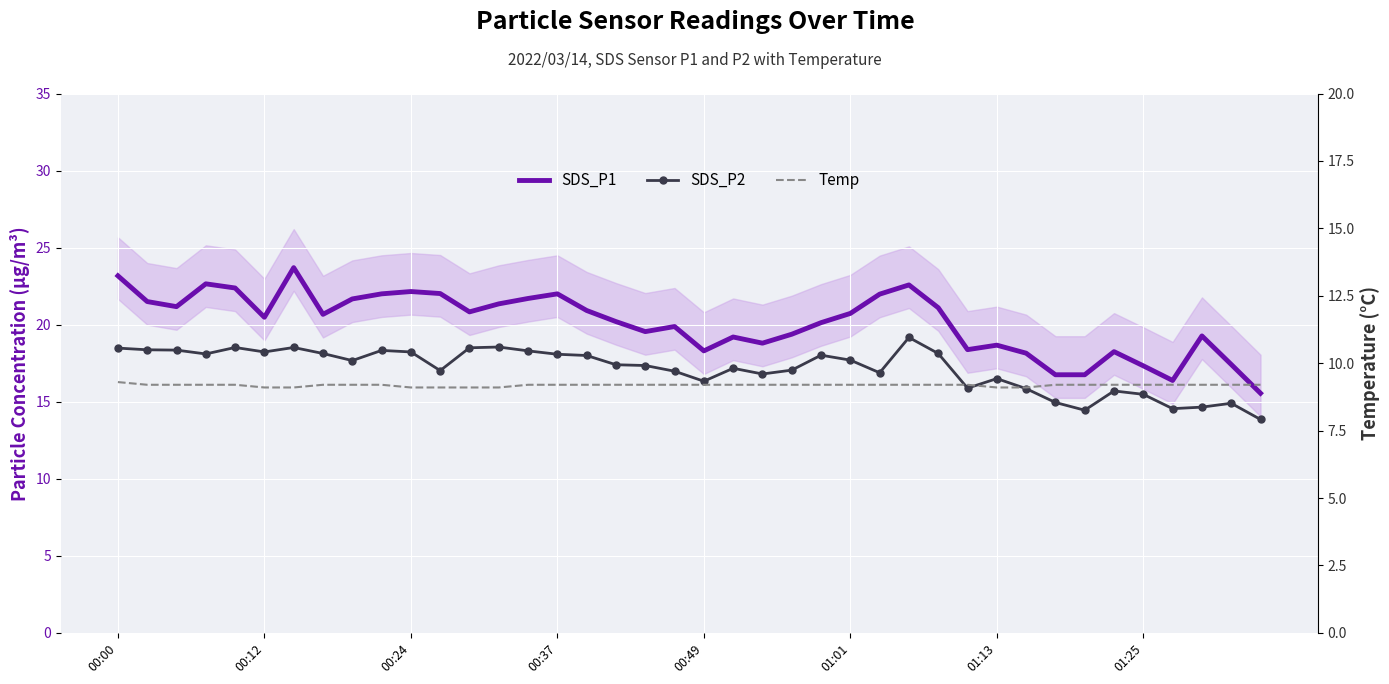

Is the value of SDS_P2 at 00:00 greater than the value of SDS_P1 at 33?

Yes